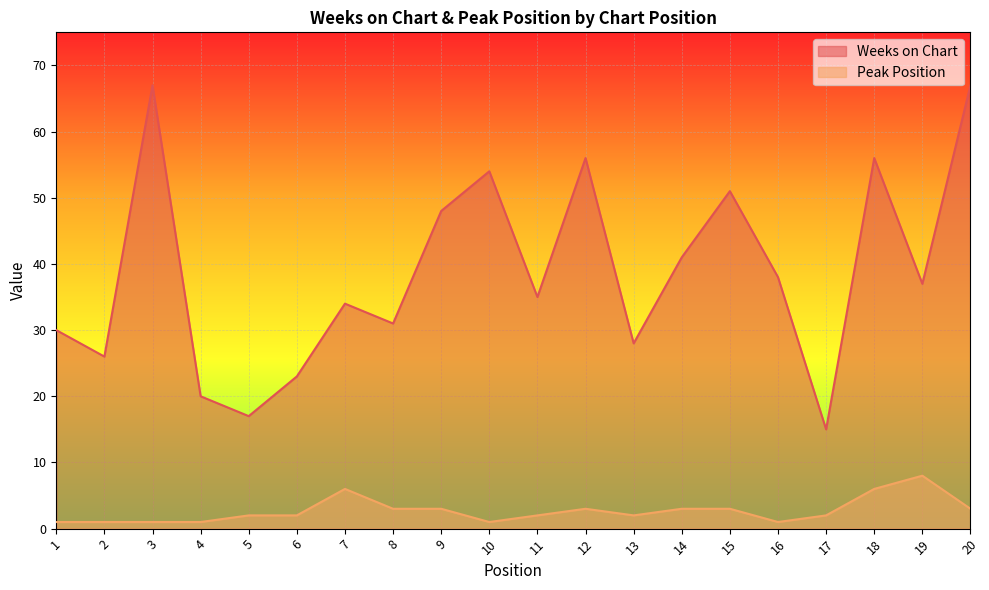

How many series are shown in this chart?

2